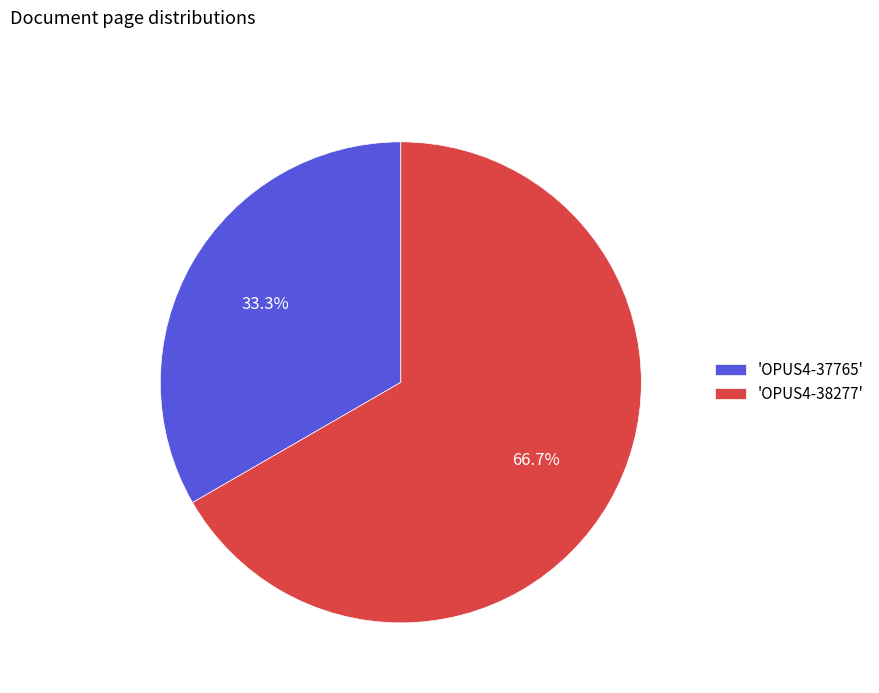

Is there a majority slice in this chart?

Yes